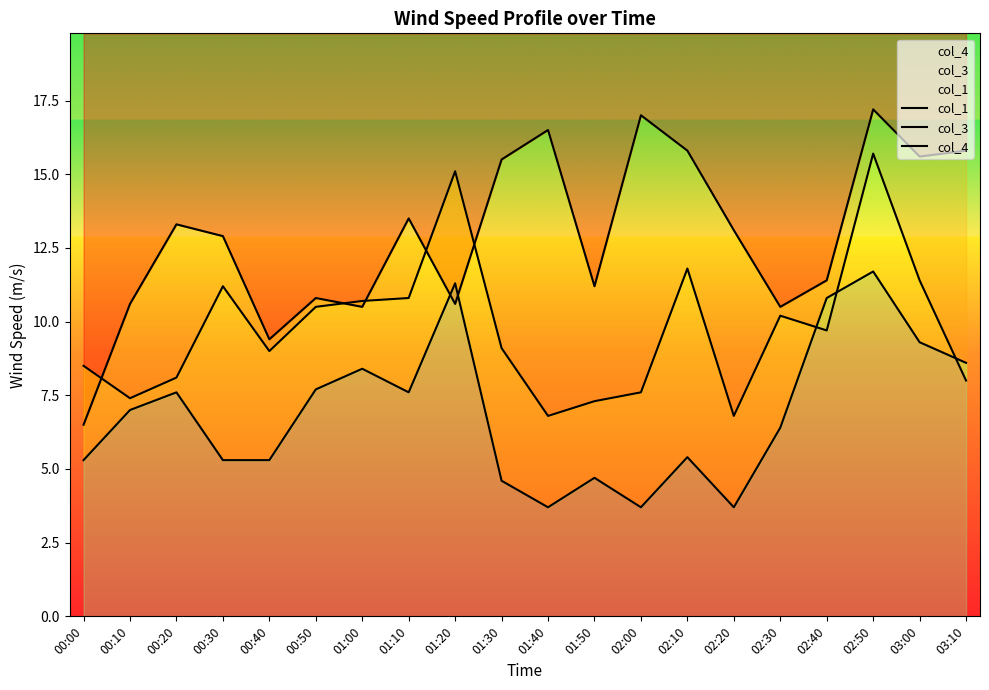

What are all the series names shown in the legend?

col_1, col_3, col_4